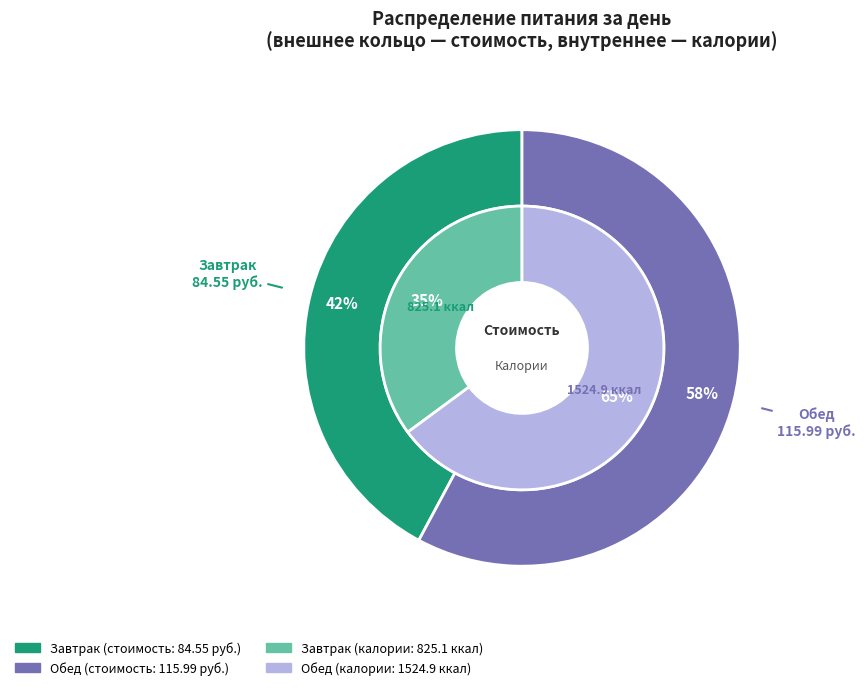

What percentage is the Обед slice, to the nearest percent?

58%